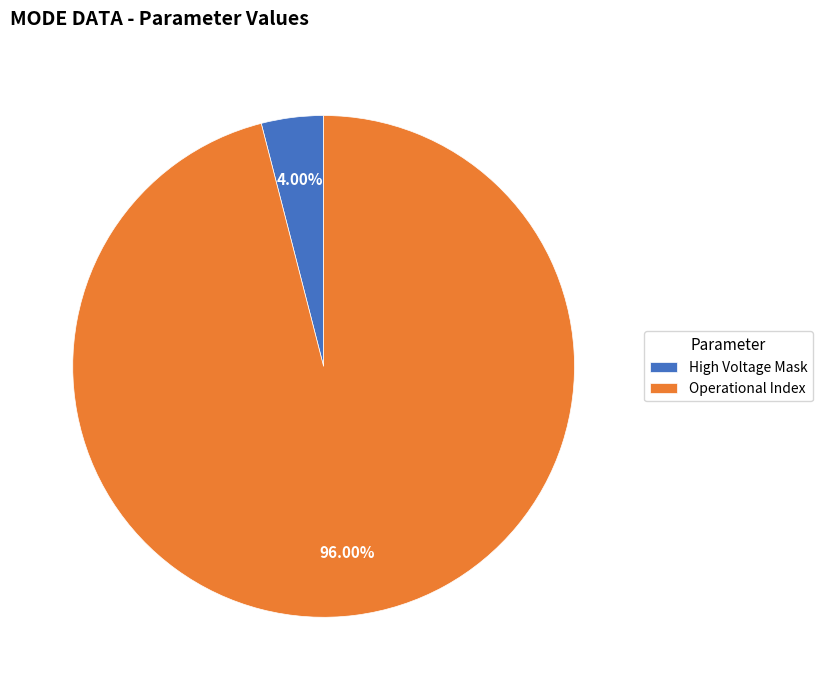

Is it true that High Voltage Mask is 13% of the pie?

False